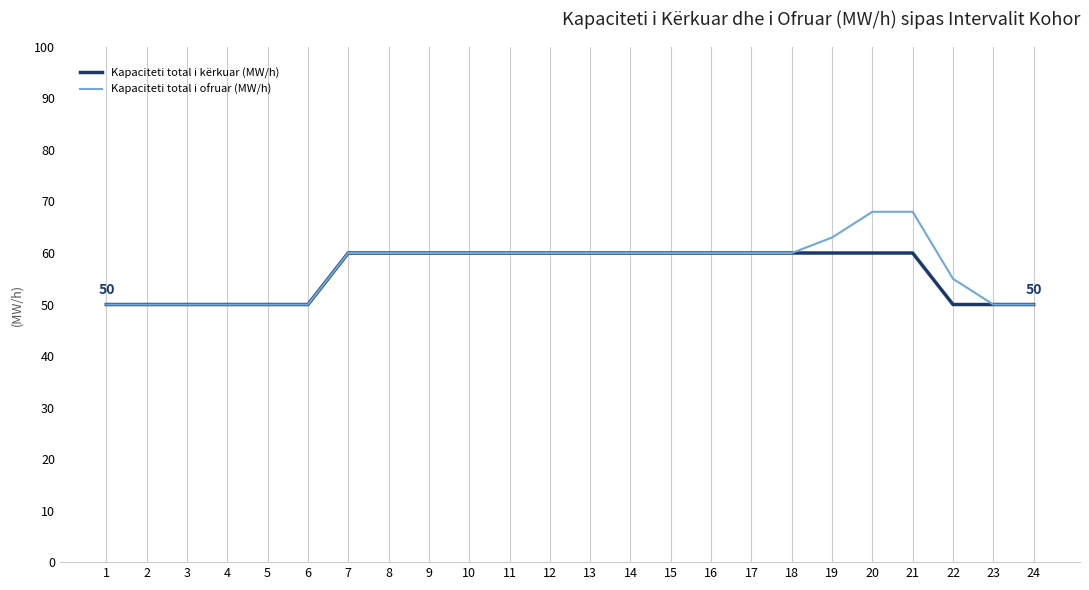

True or false: Kapaciteti total i kërkuar (MW/h) has a value of 80 at 18.

False